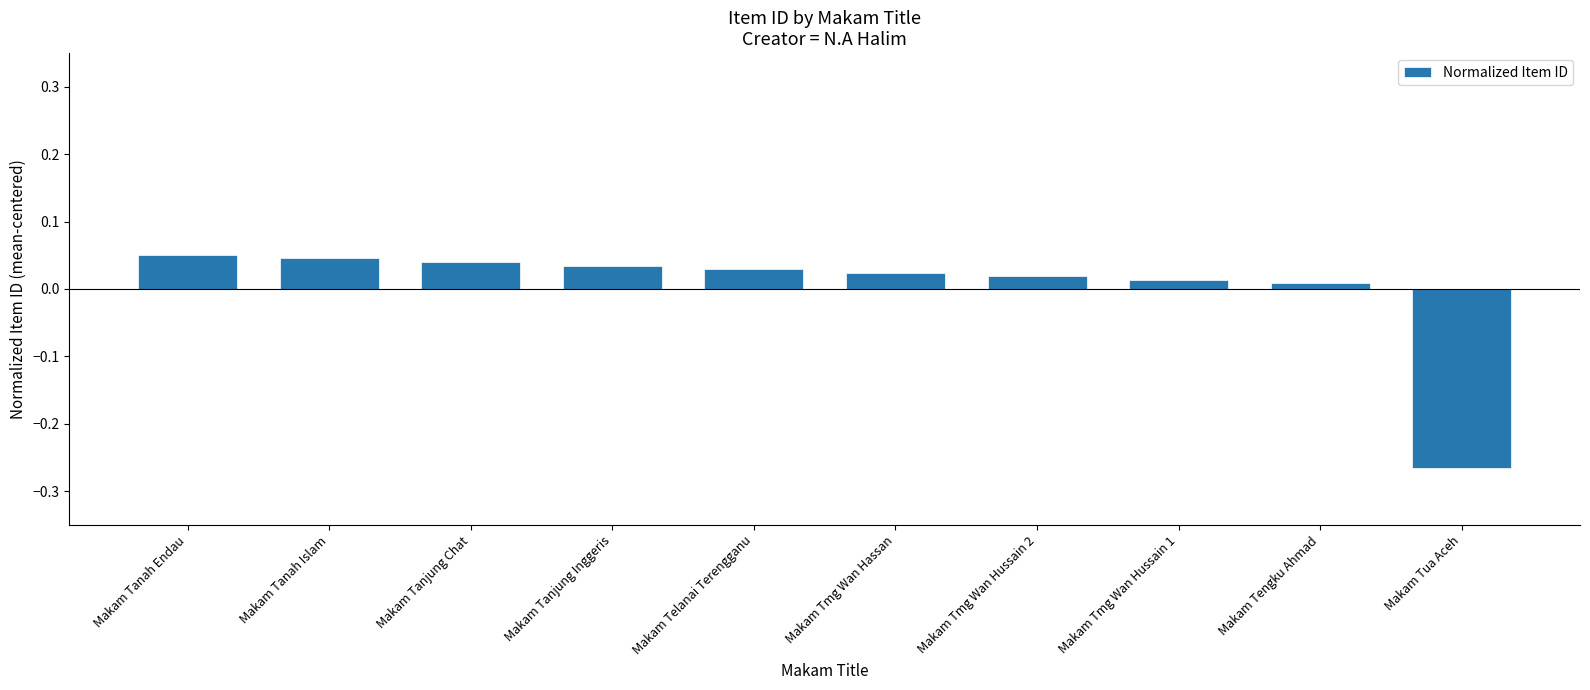

What is the difference between the second highest and minimum values?

0.3